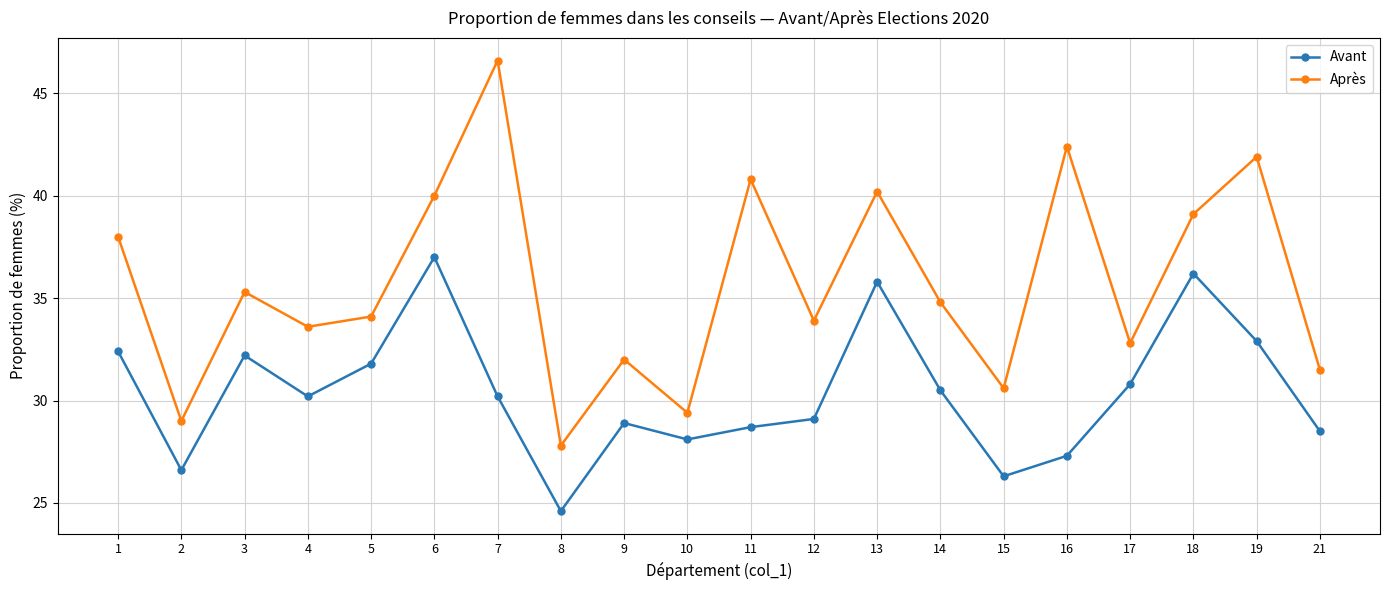

What value does the Après series have at 7?

46.6